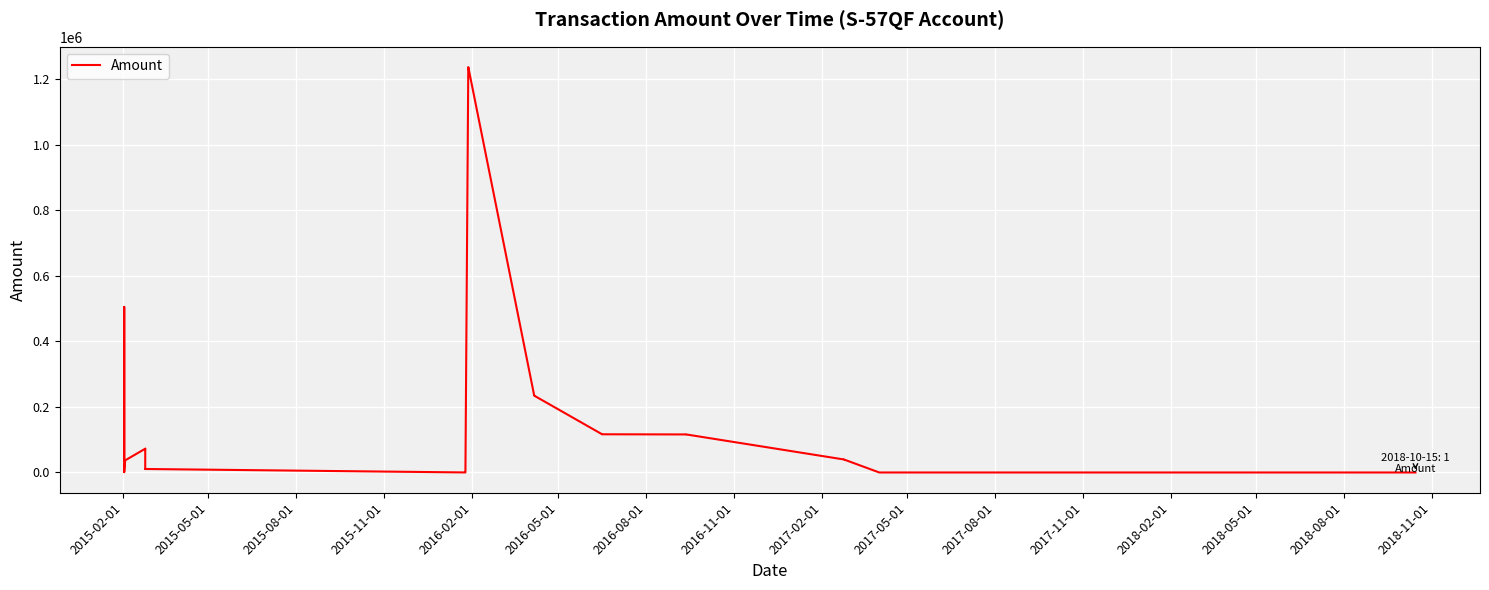

What is the label of the 22nd point from the right?

2015-11-01